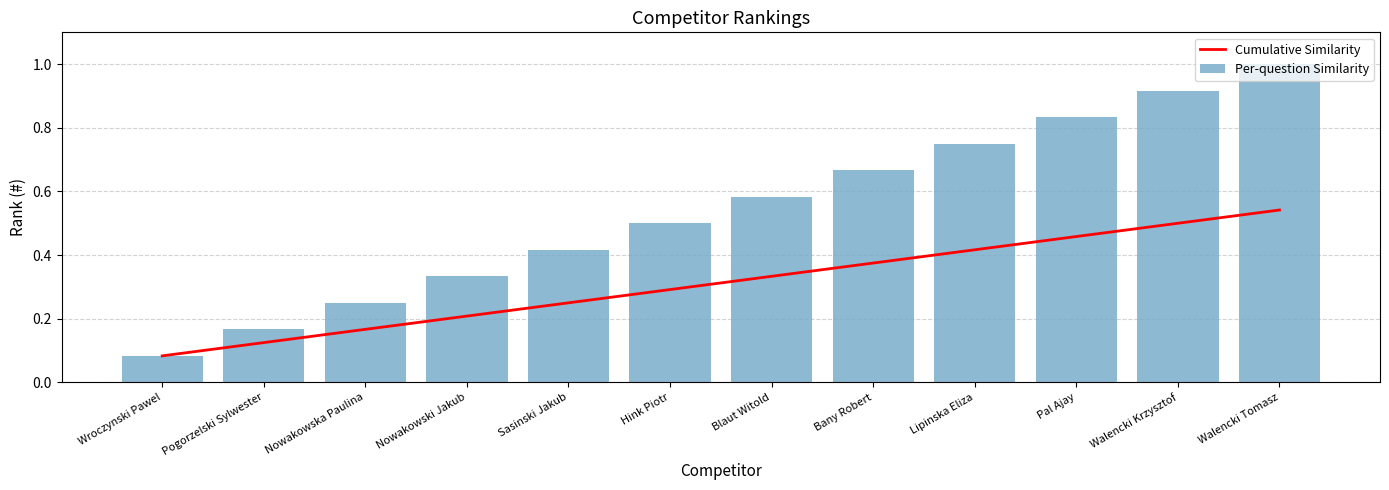

How many Cumulative Similarity values are between 0 and 1?

12